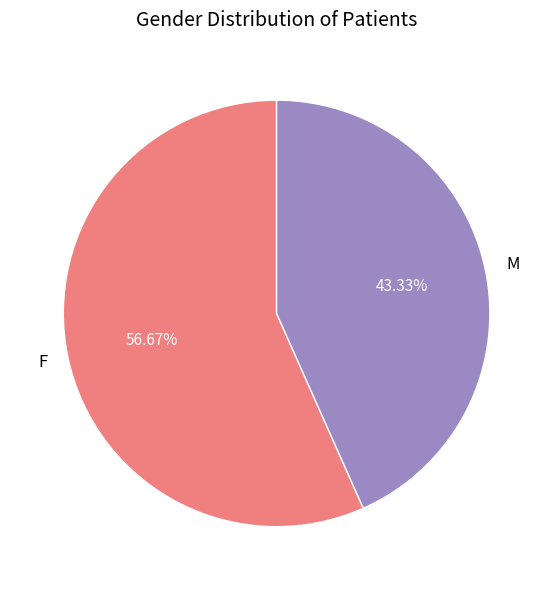

What is the total percentage of F and M?

100.0%